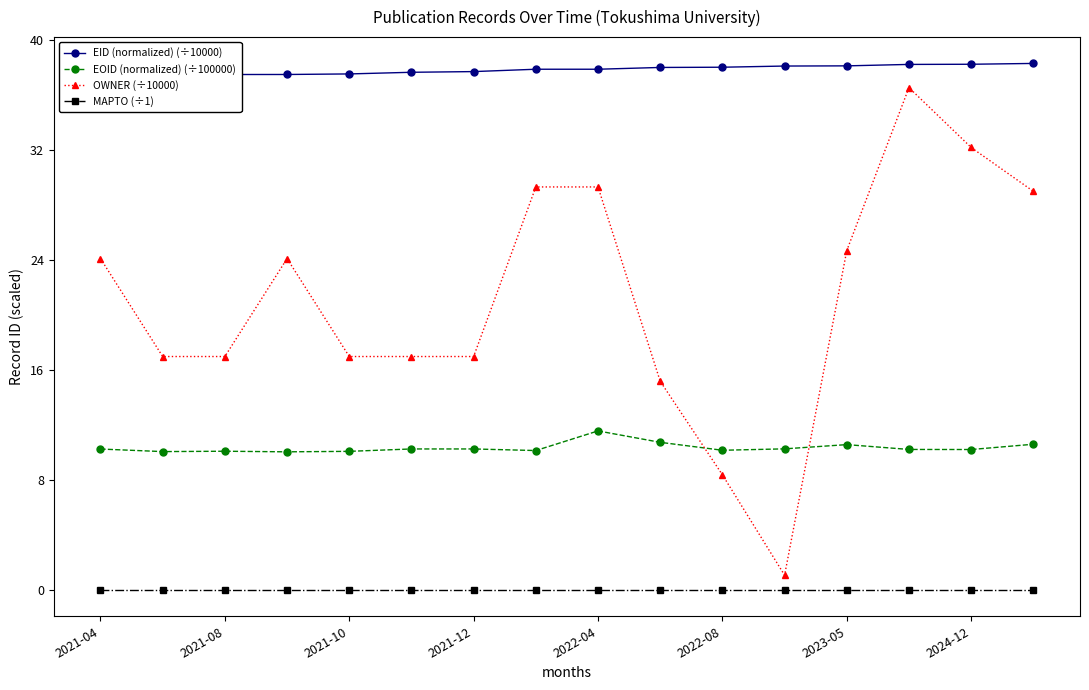

At which category is the sum across all series the highest?

13